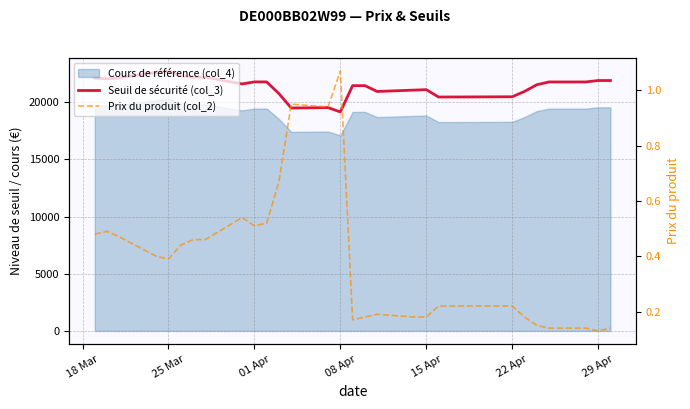

True or false: Seuil de sécurité (col_3) and Prix du produit (col_2) intersect in this chart.

False